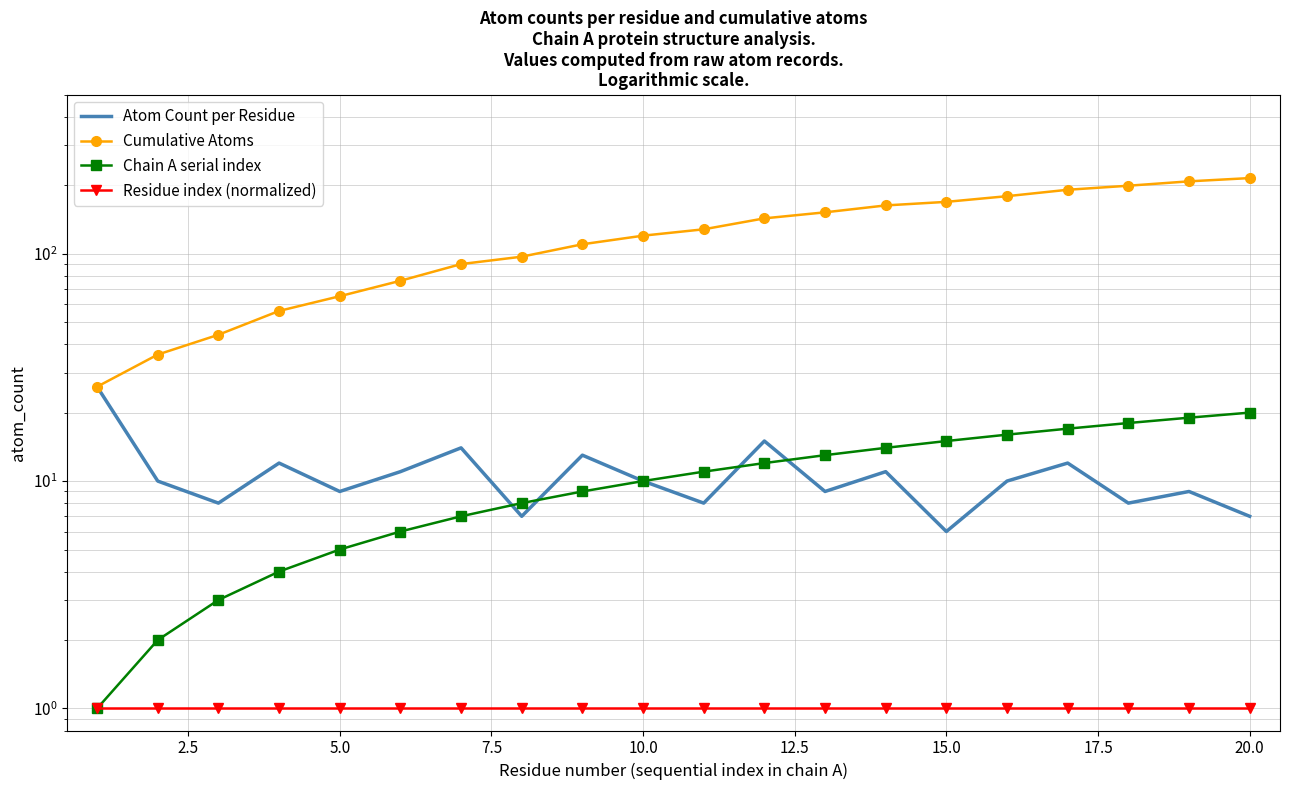

What is the difference between the second highest and second lowest values in the Atom Count per Residue series?

8